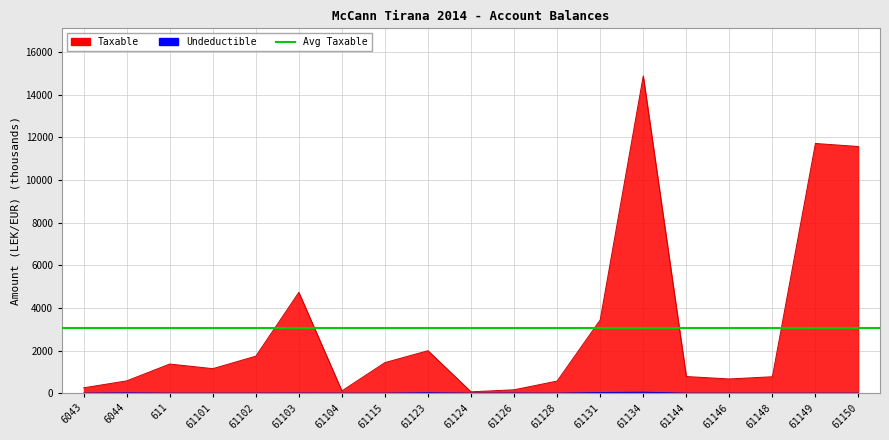

Which has a higher value, 61150 or 61124?

61150